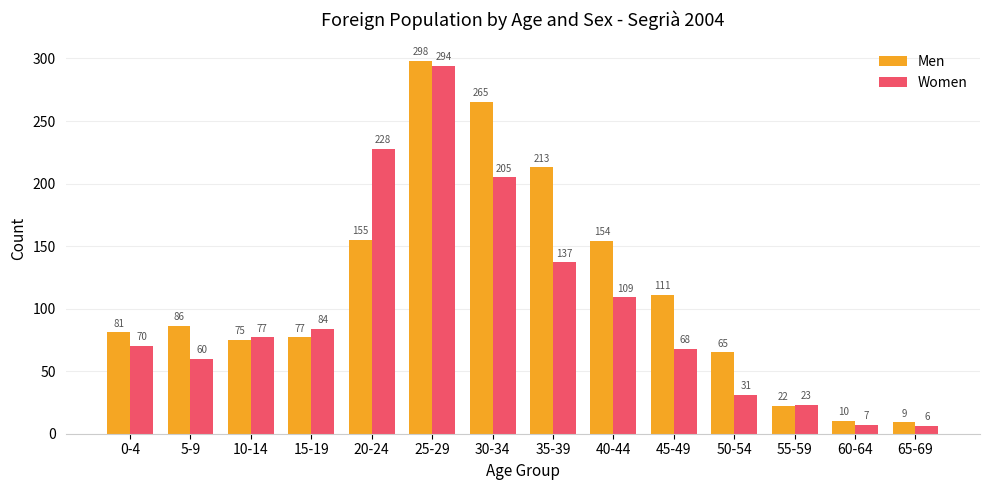

At which category does the chart reach its minimum across all series?

65-69